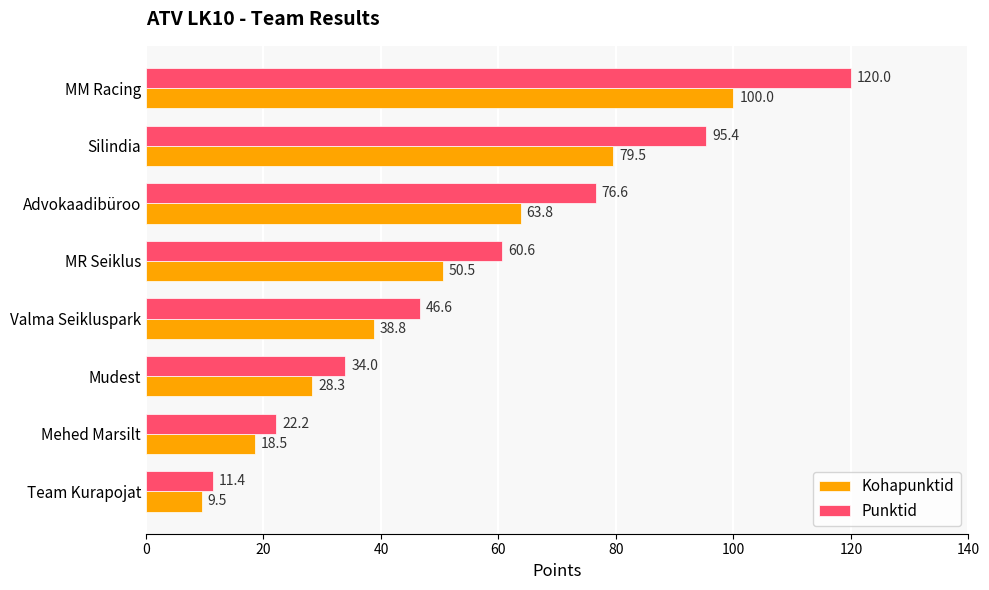

How many data points in Punktid are above 60?

4